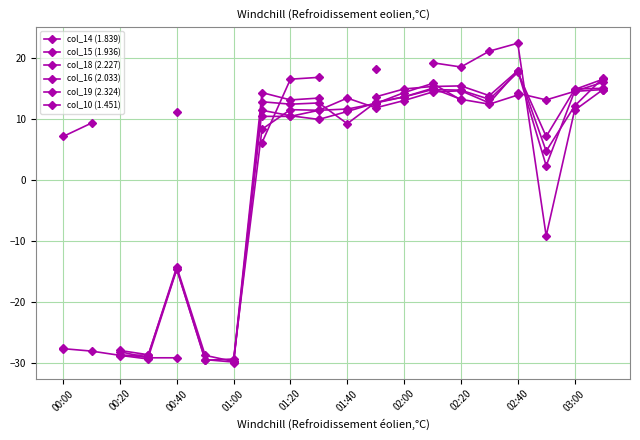

The value of col_18 (2.227) at 02:00 is 24.0. True or false?

False